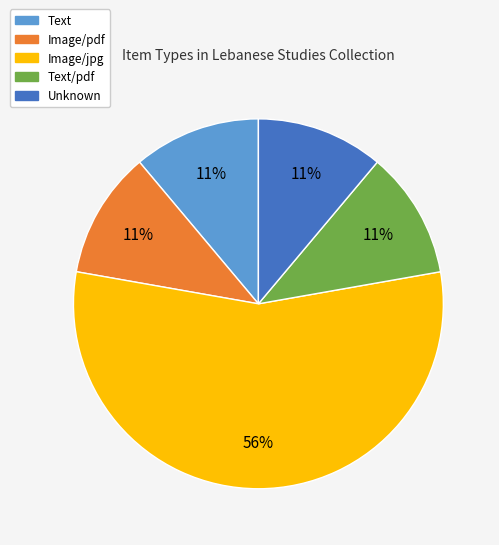

How many slices are in this pie chart?

5